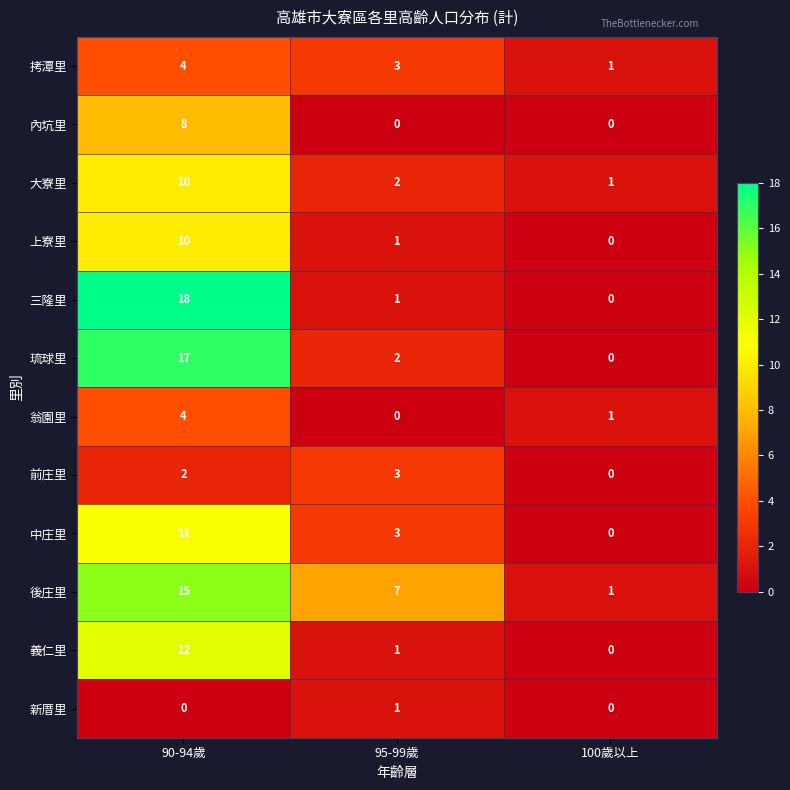

What is the average value of the 拷潭里 series?

3